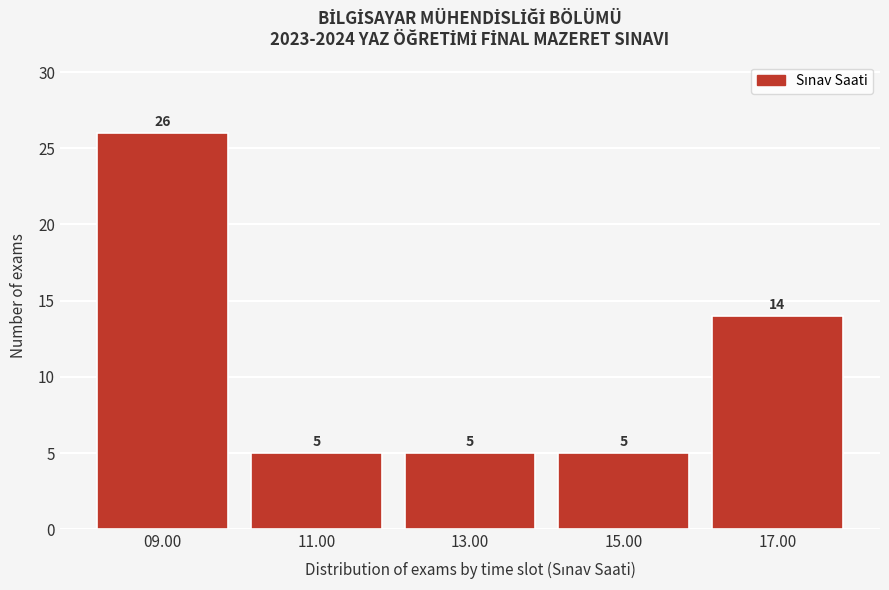

Reading left to right, transcribe all the data shown in this chart.

09.00=26	11.00=5	13.00=5	15.00=5	17.00=14